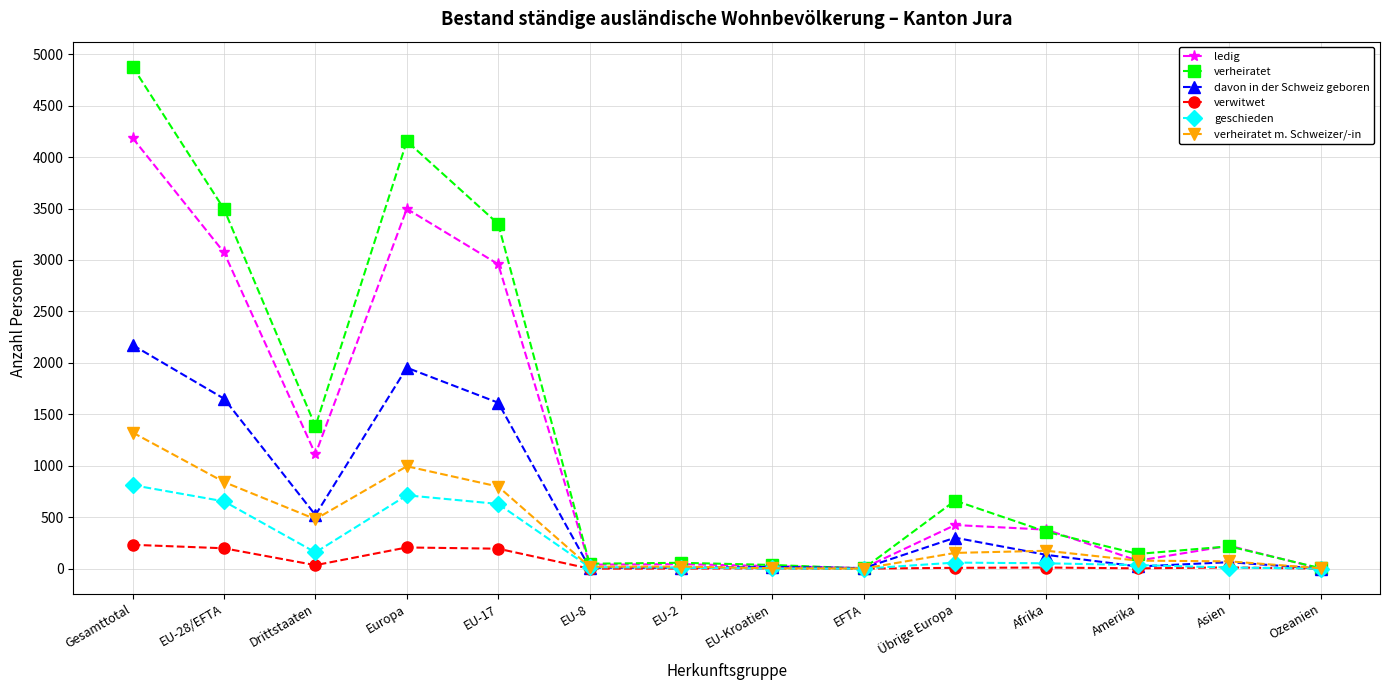

The value of davon in der Schweiz geboren at EU-28/EFTA is 1652. True or false?

True